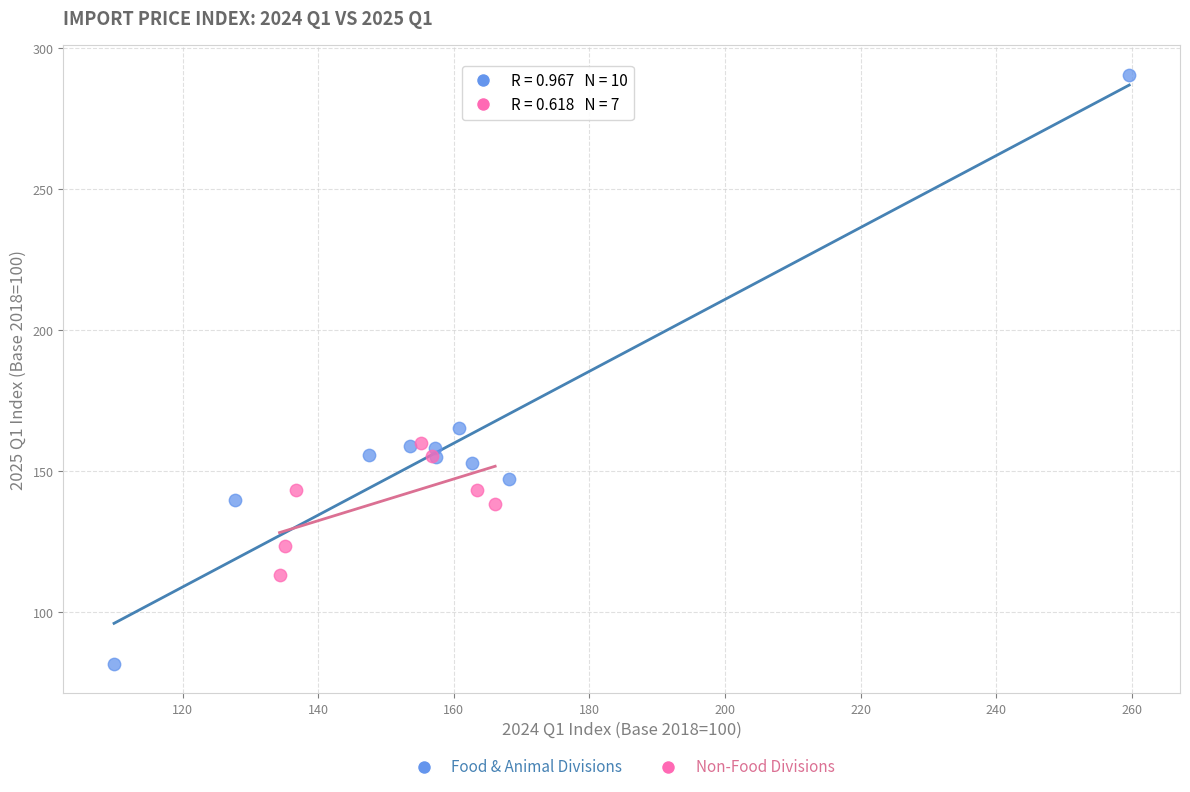

What are all the series names shown in the legend?

Food & Animal Divisions, Non-Food Divisions